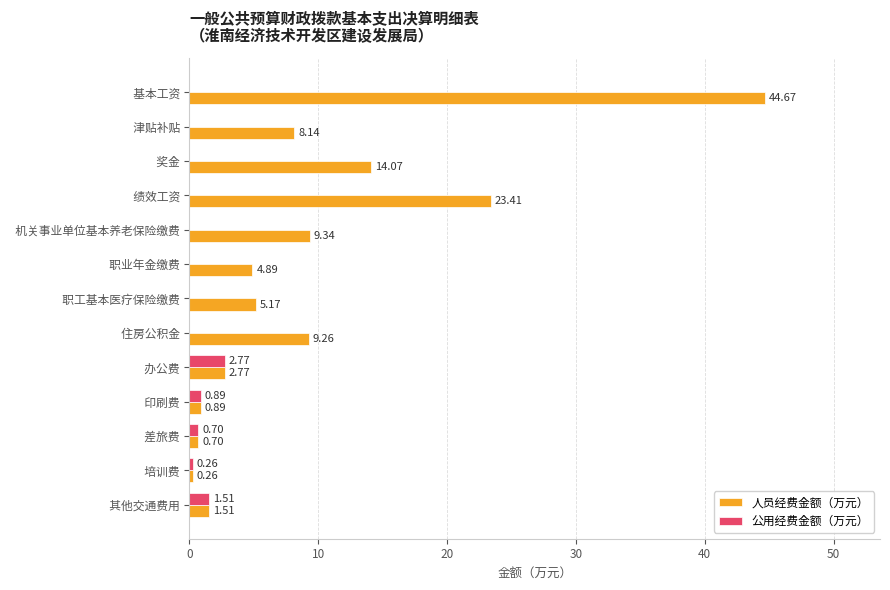

Between   职业年金缴费 and   其他交通费用, which series saw the biggest shift?

人员经费金额（万元）